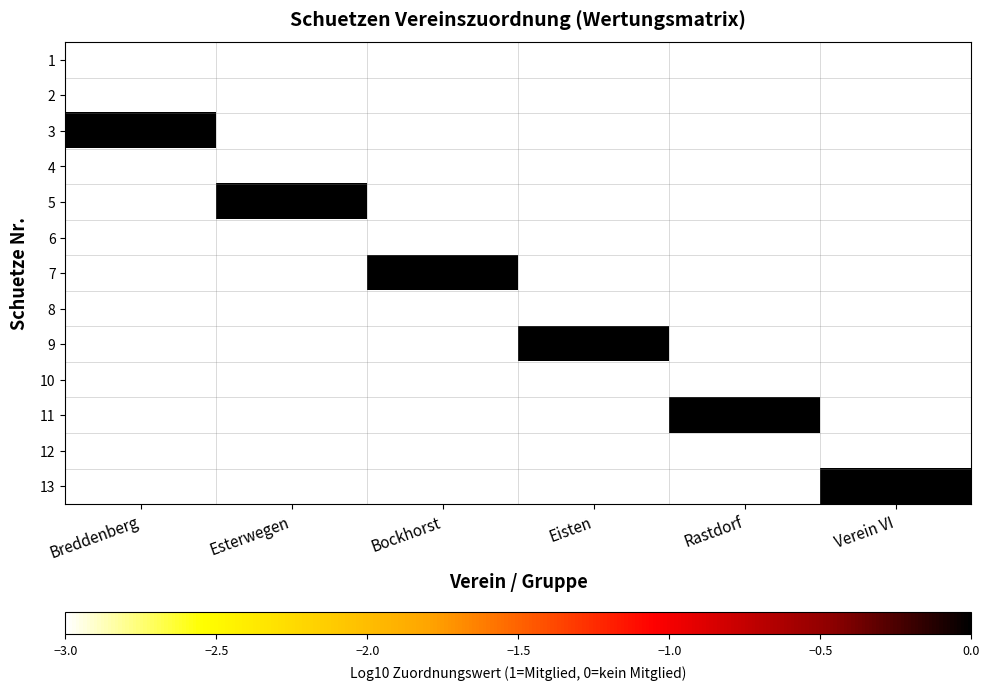

At which category is the sum across all series the highest?

Breddenberg